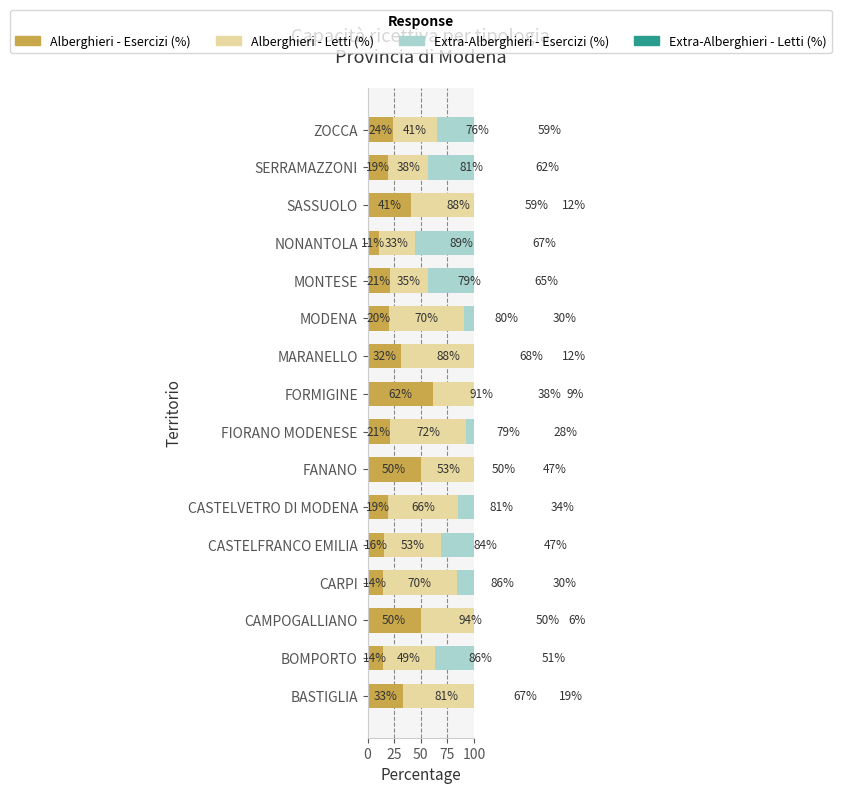

At how many categories does at least one series exceed 91?

1